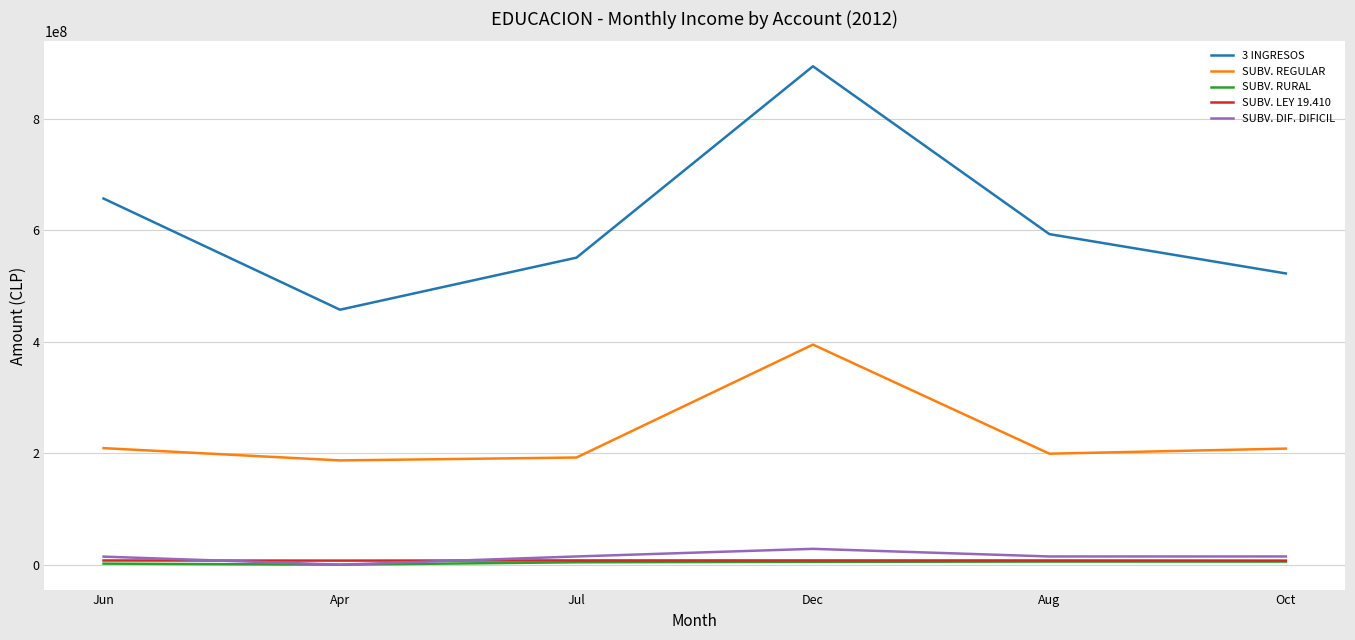

At which label is 3 INGRESOS closest to 676263452?

Jun